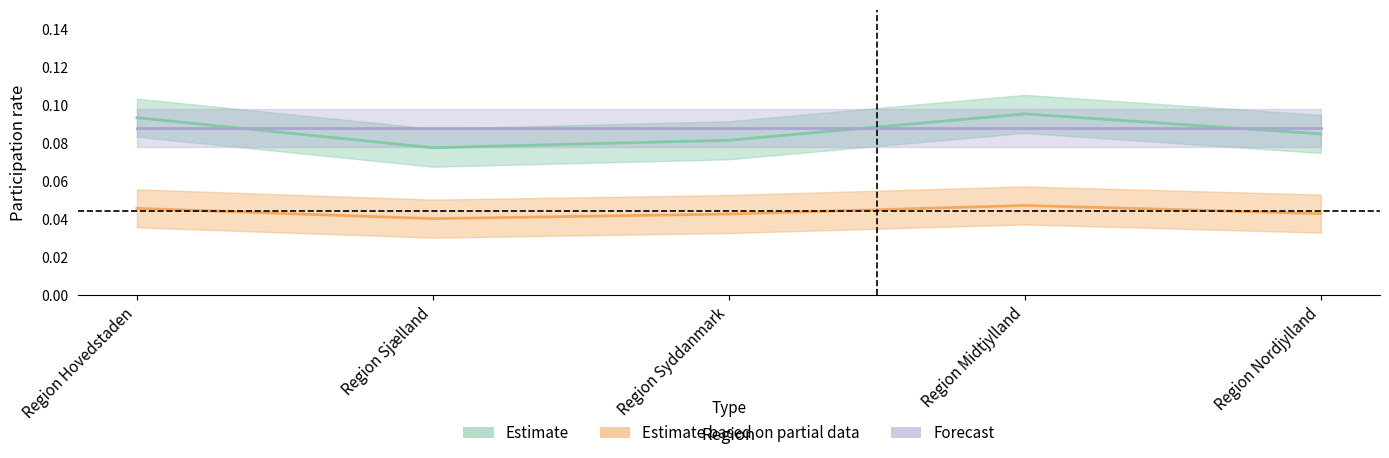

What value does the Forecast series have at Region Hovedstaden?

0.1